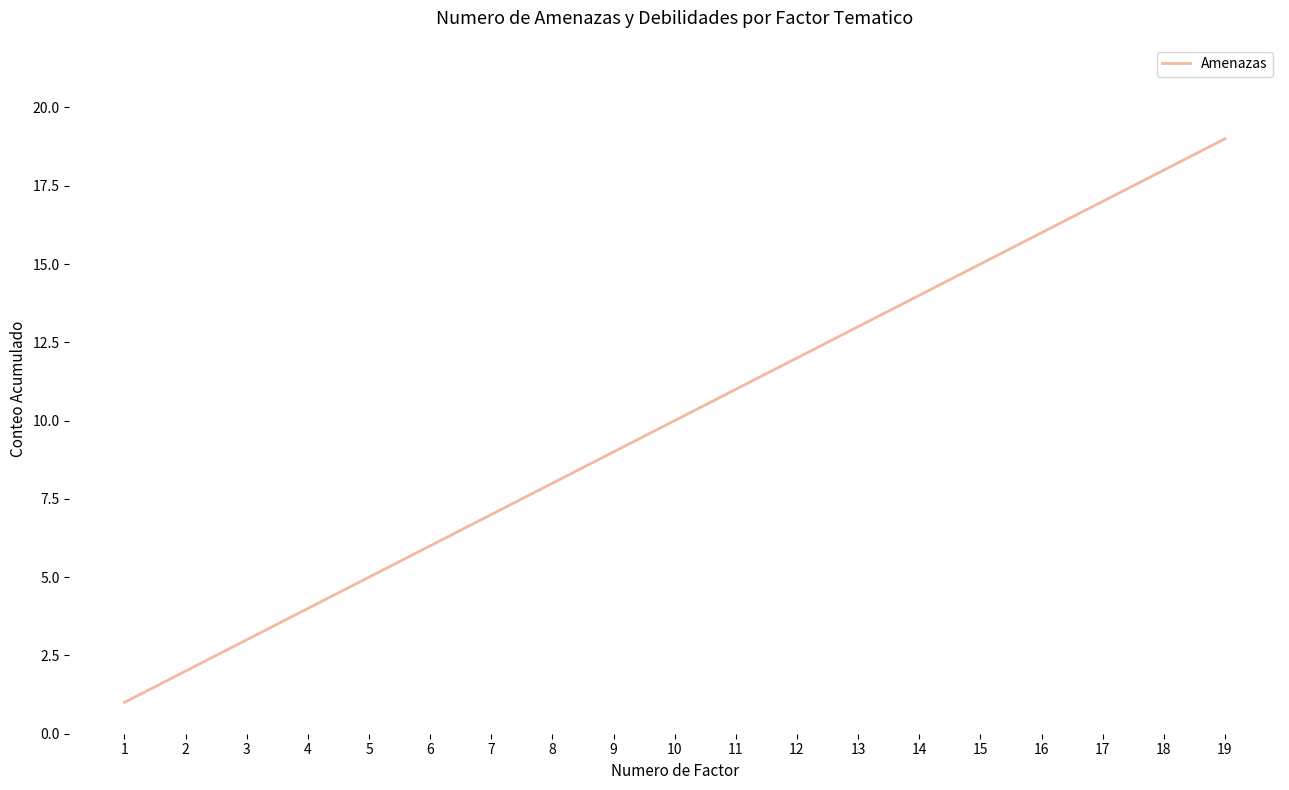

At which category does the chart reach its peak across all series?

19